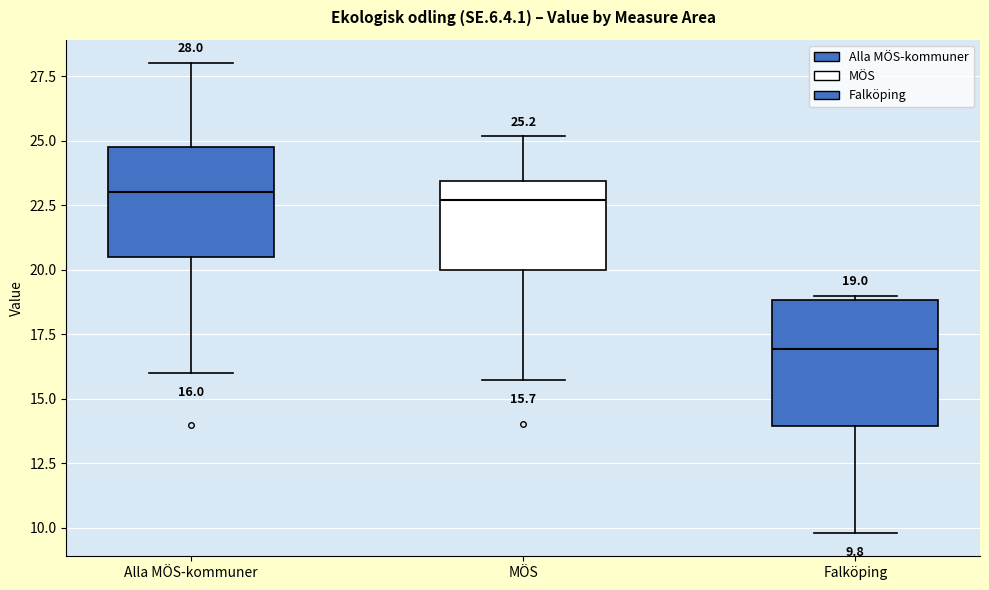

Comparing the boxes themselves (not the whiskers), which one is the tallest?

Falköping